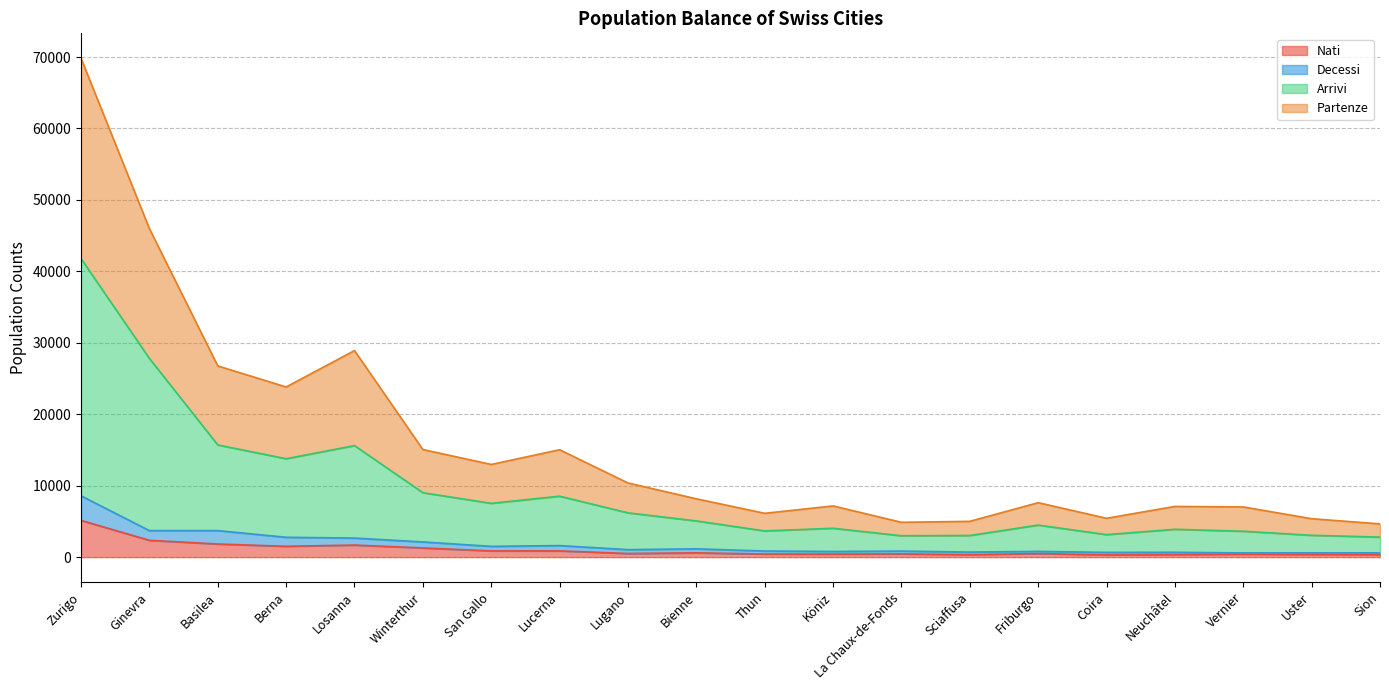

True or false: Decessi has more than 2 points higher than both neighbors.

True